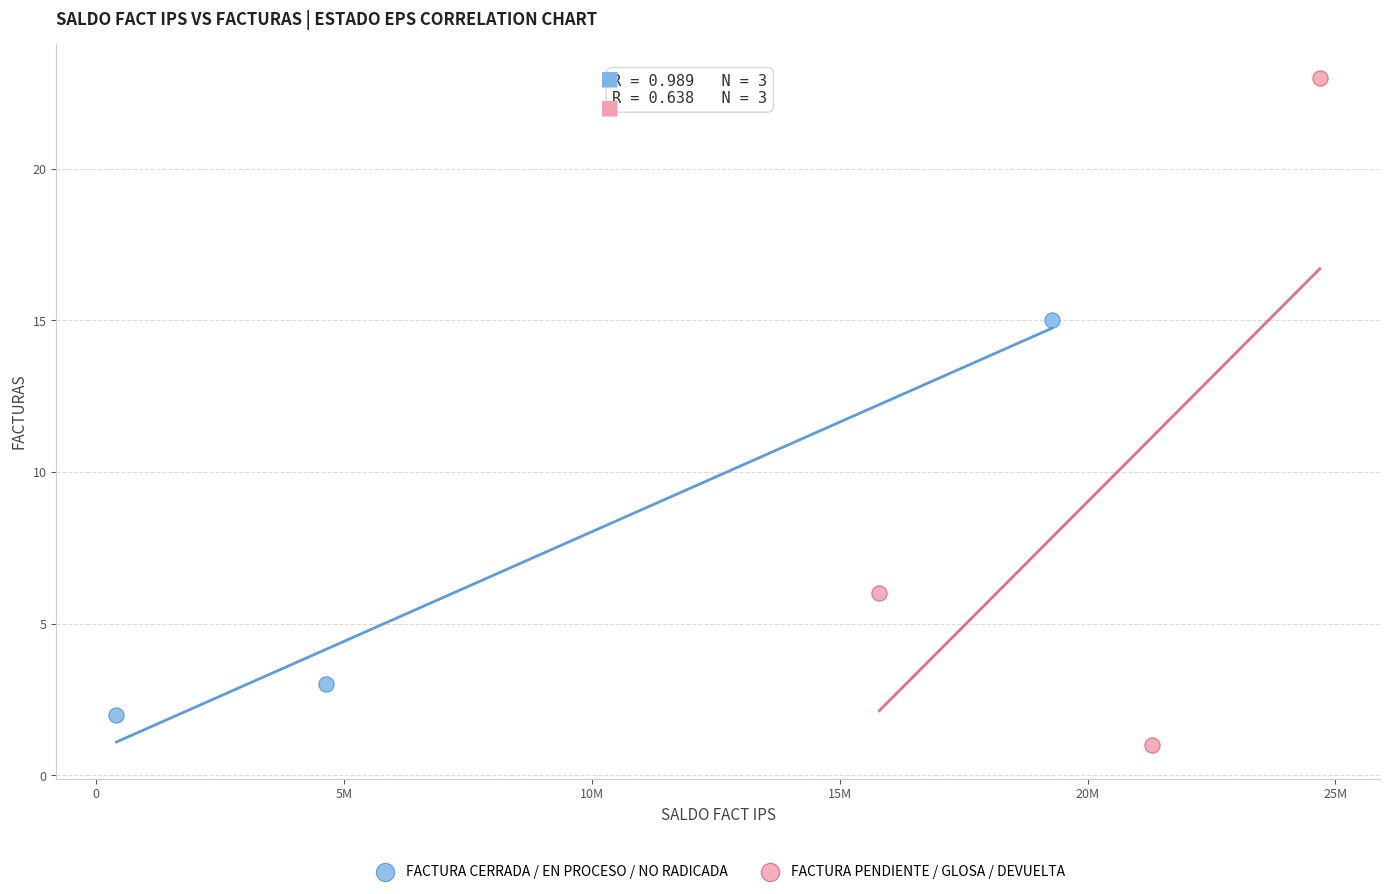

Which series reaches the maximum Y coordinate?

FACTURA PENDIENTE / GLOSA / DEVUELTA